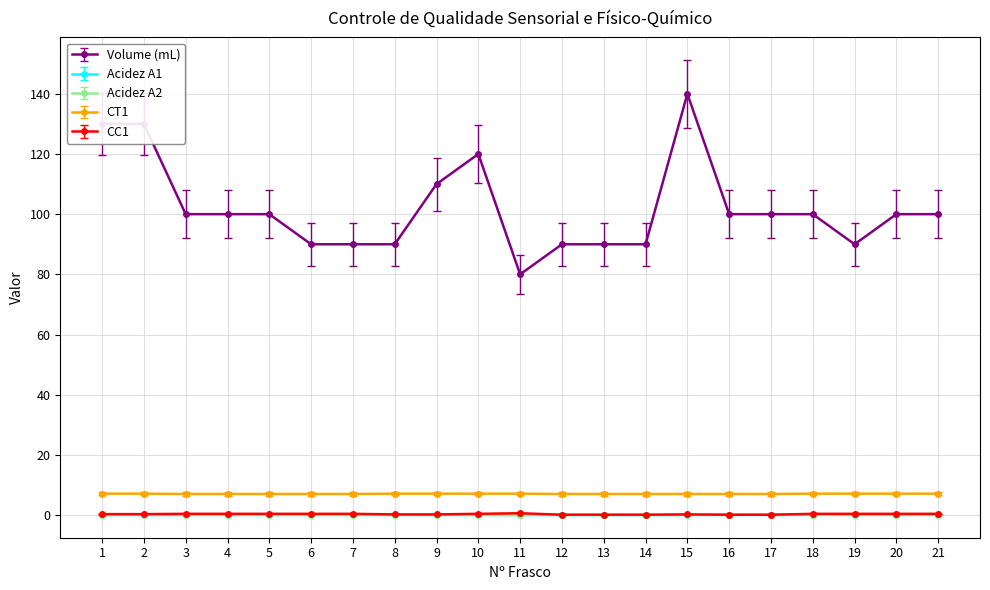

Is this an area chart (filled region under the line)?

No